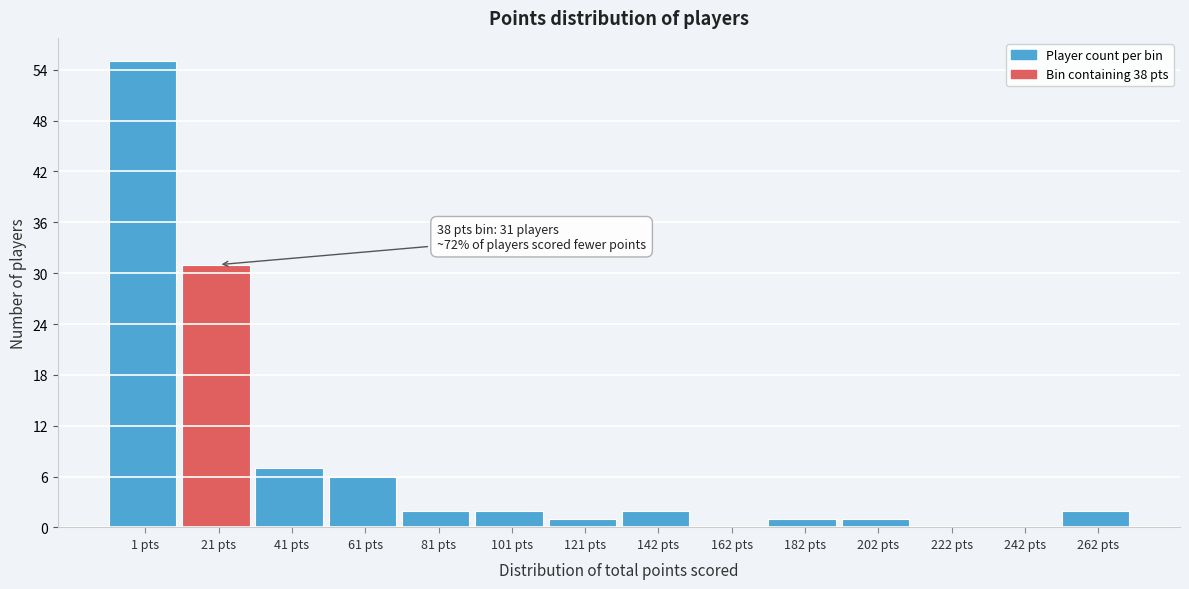

Reading left to right, extract all data points from this chart.

1 pts=55	21 pts=31	41 pts=7	61 pts=6	81 pts=2	101 pts=2	121 pts=1	142 pts=2	162 pts=0	182 pts=1	202 pts=1	222 pts=0	242 pts=0	262 pts=2